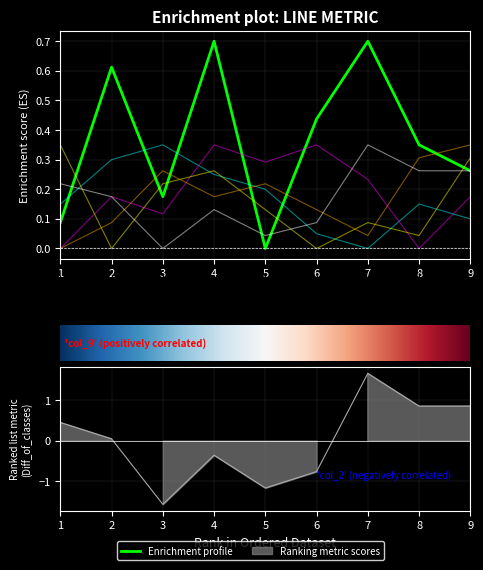

Which has a higher value, 2 or 7?

7